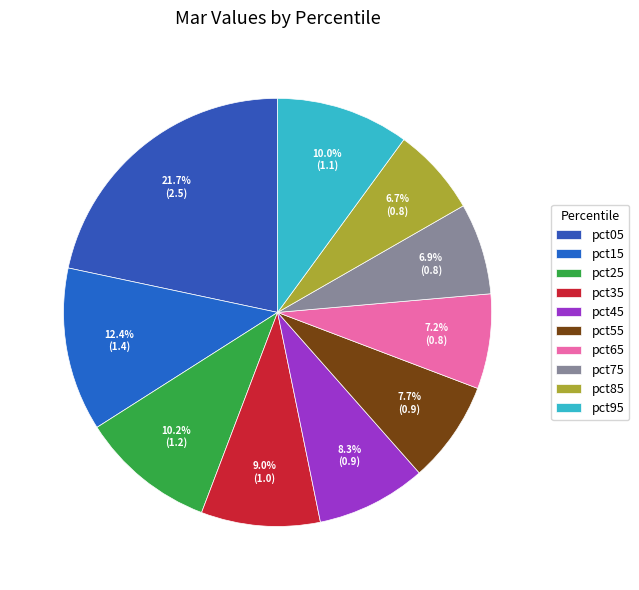

Count the number of slices in the pie.

10